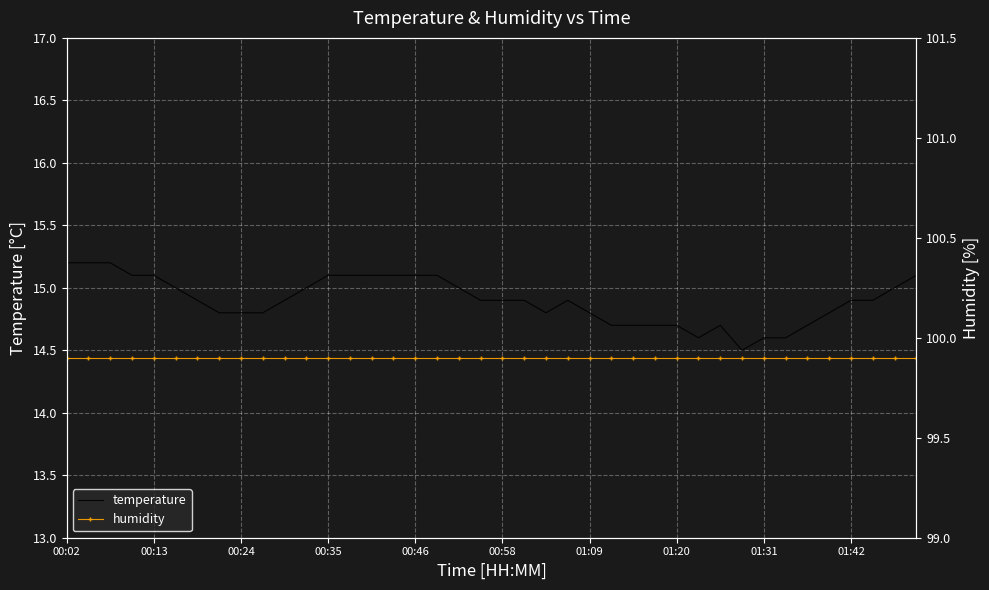

At which label is temperature closest to 14?

31